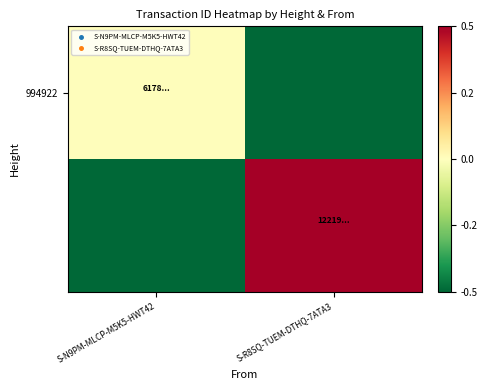

How many series are shown in this chart?

2